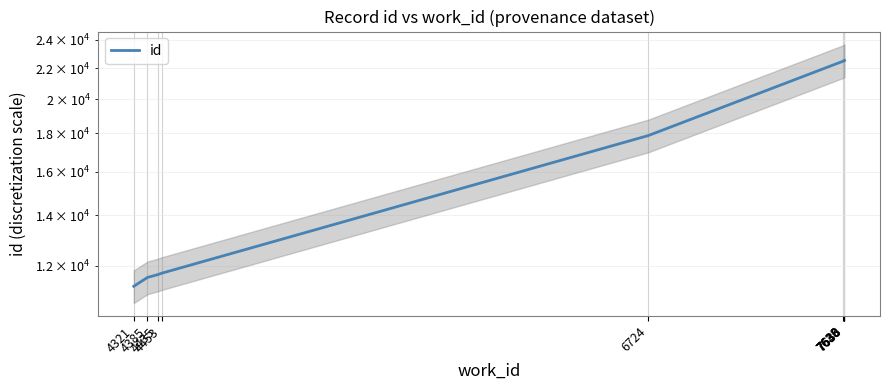

What is the minimum value shown in the chart?

11269